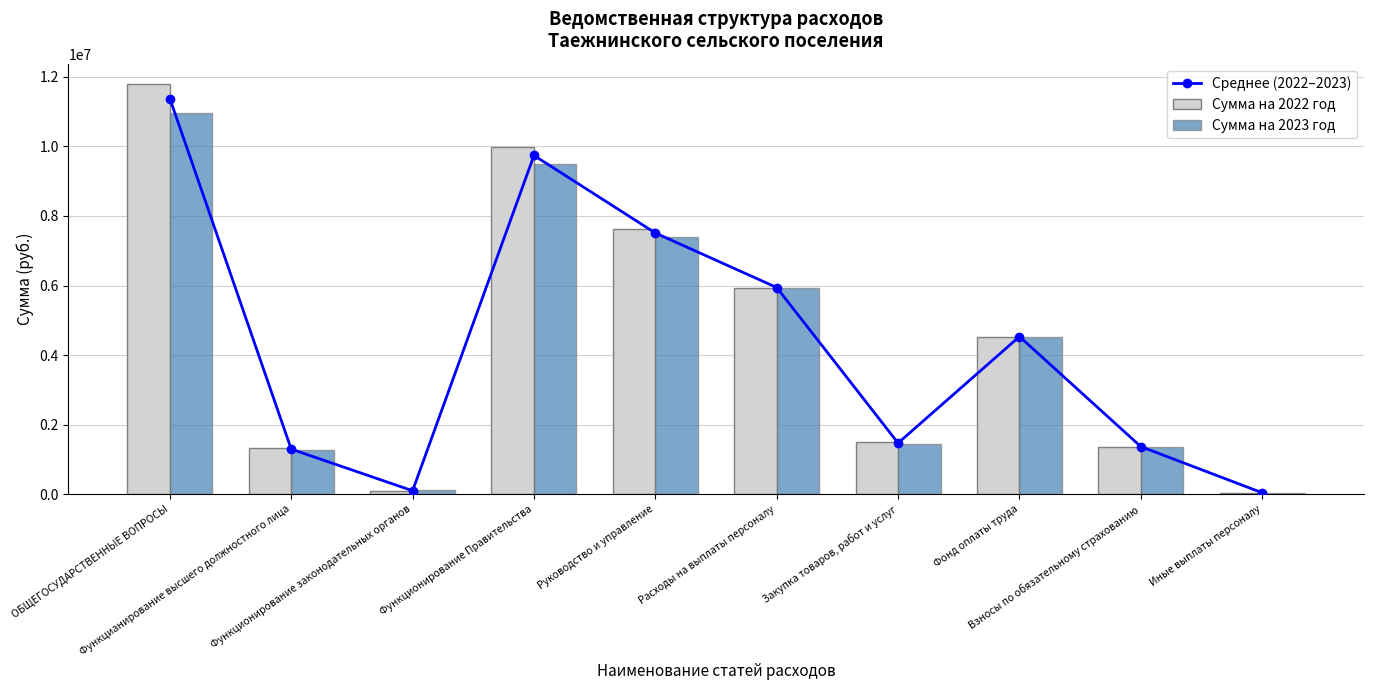

What is the minimum value for Среднее (2022–2023)?

41872.0